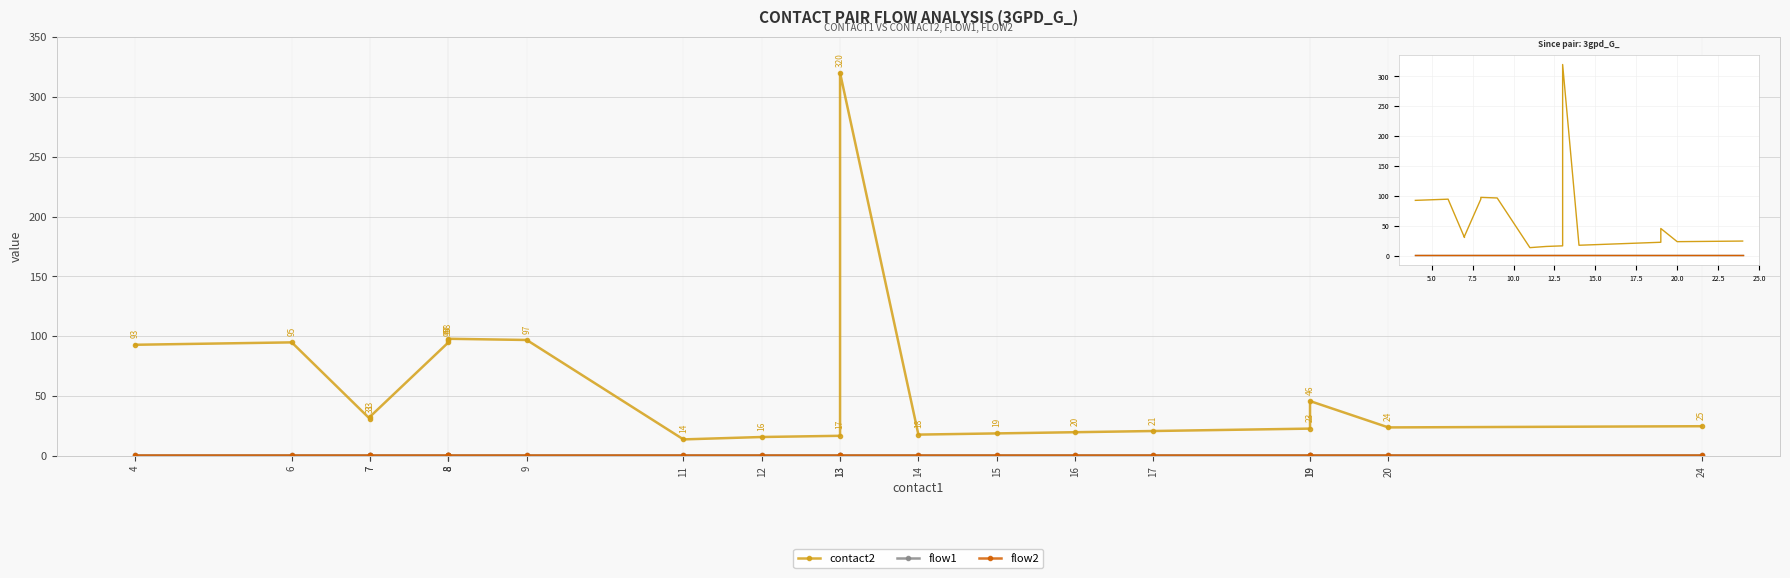

The flow2 series shows 1 at 4. True or false?

False